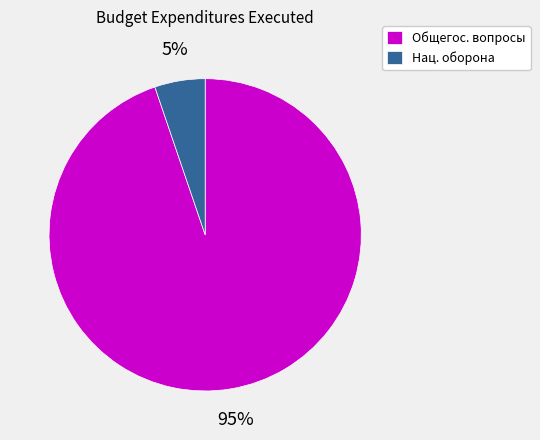

How many segments does this pie chart have?

2